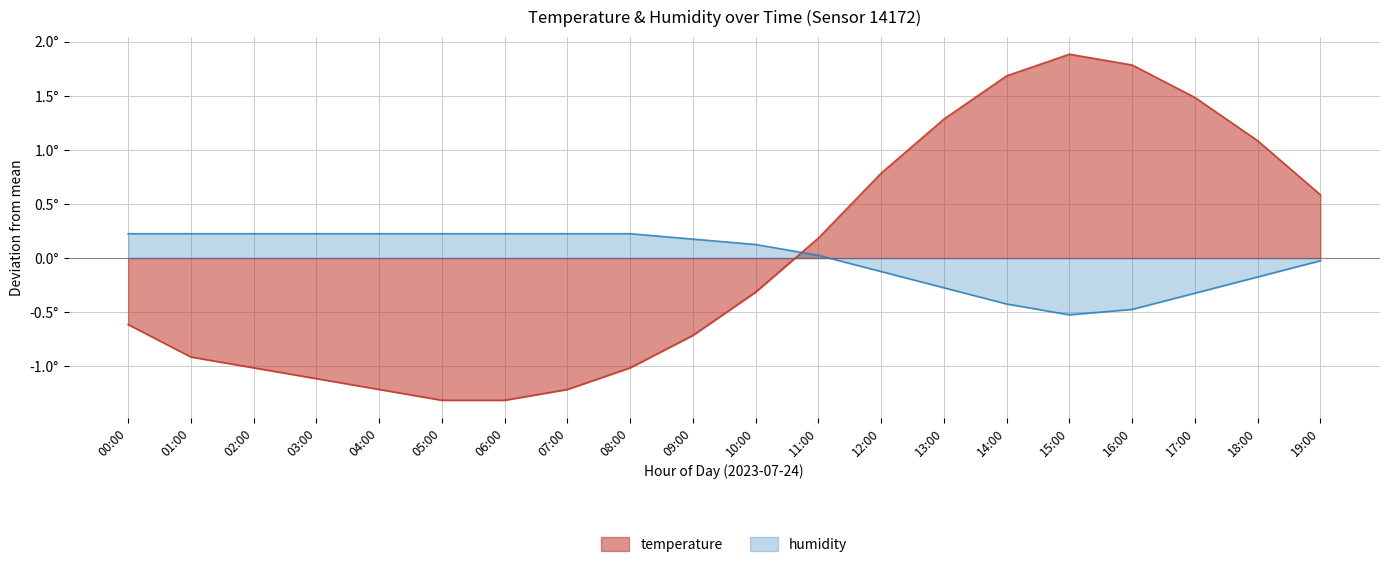

Rank the series by their maximum value, from highest to lowest.

temperature, humidity